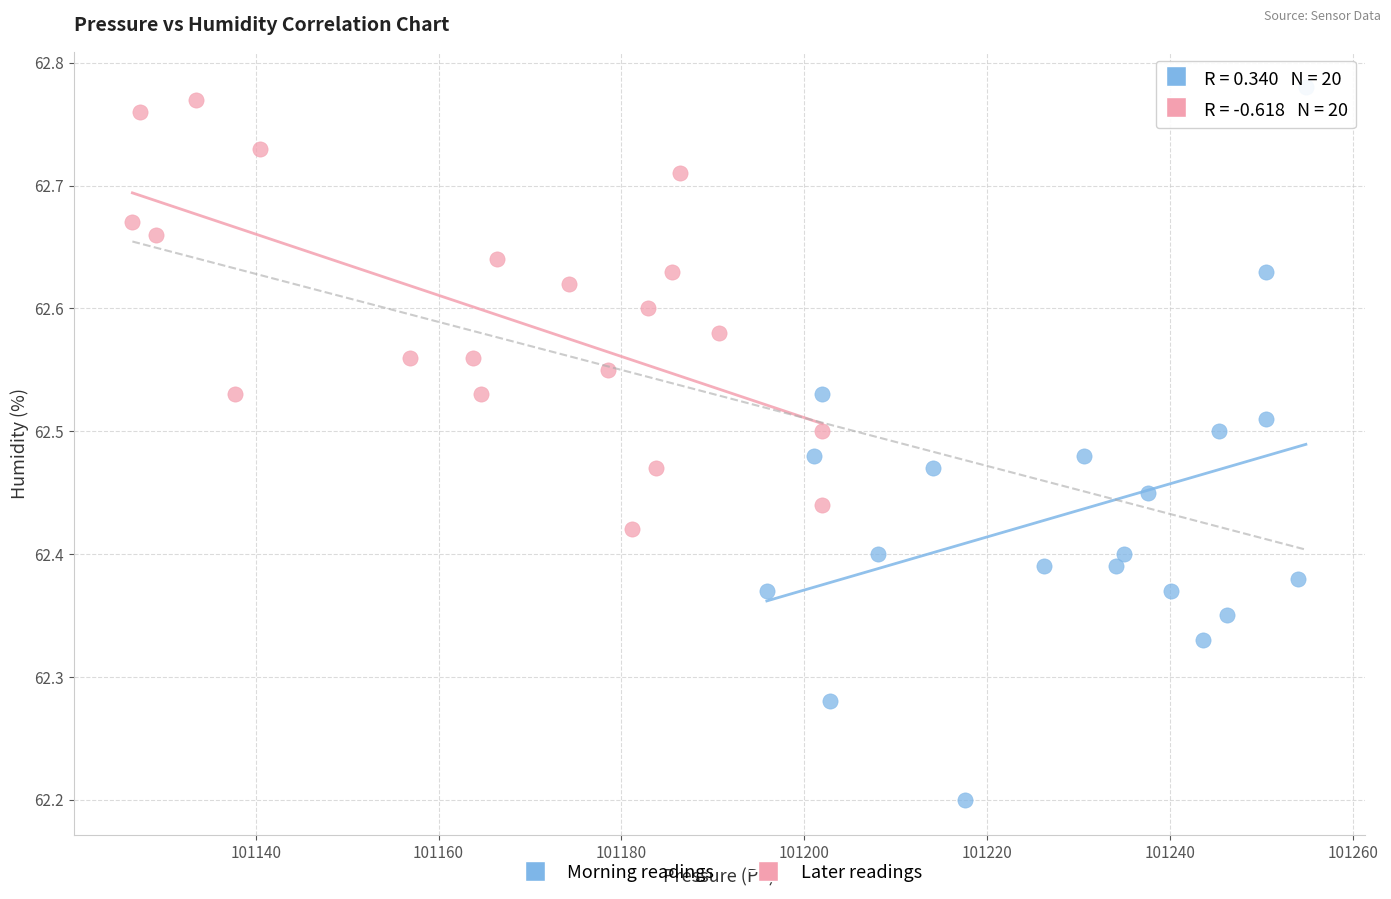

Which series reaches the minimum Y coordinate?

Morning readings